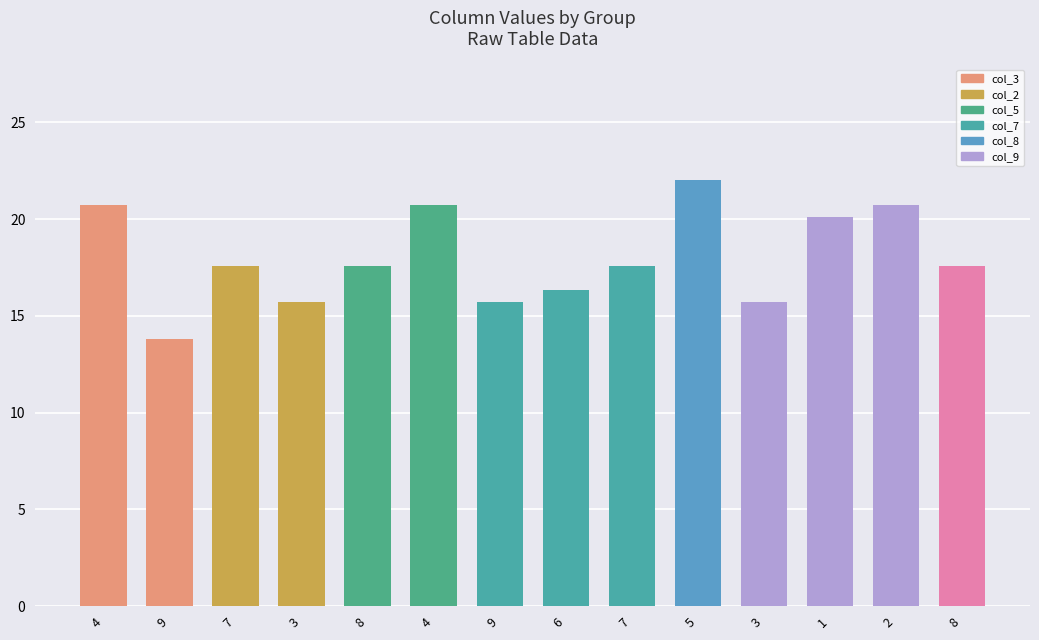

How many data points does each series have?

14